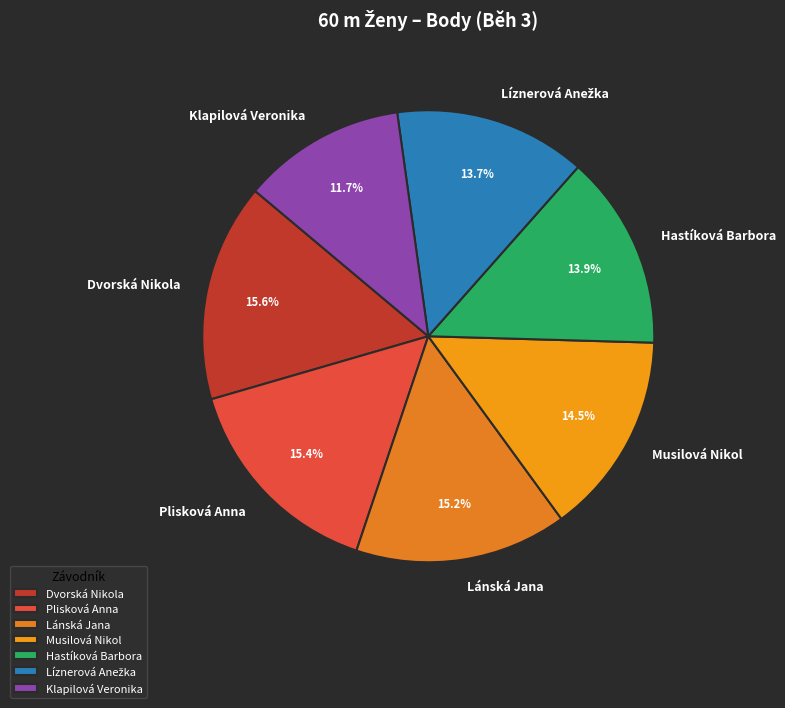

Does Hastíková Barbora represent more than half of the total?

No